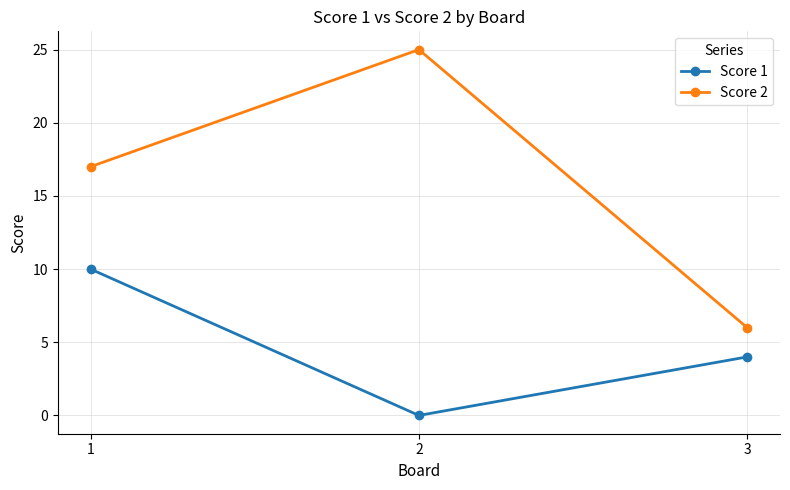

What is the highest value of the Score 1 series?

10